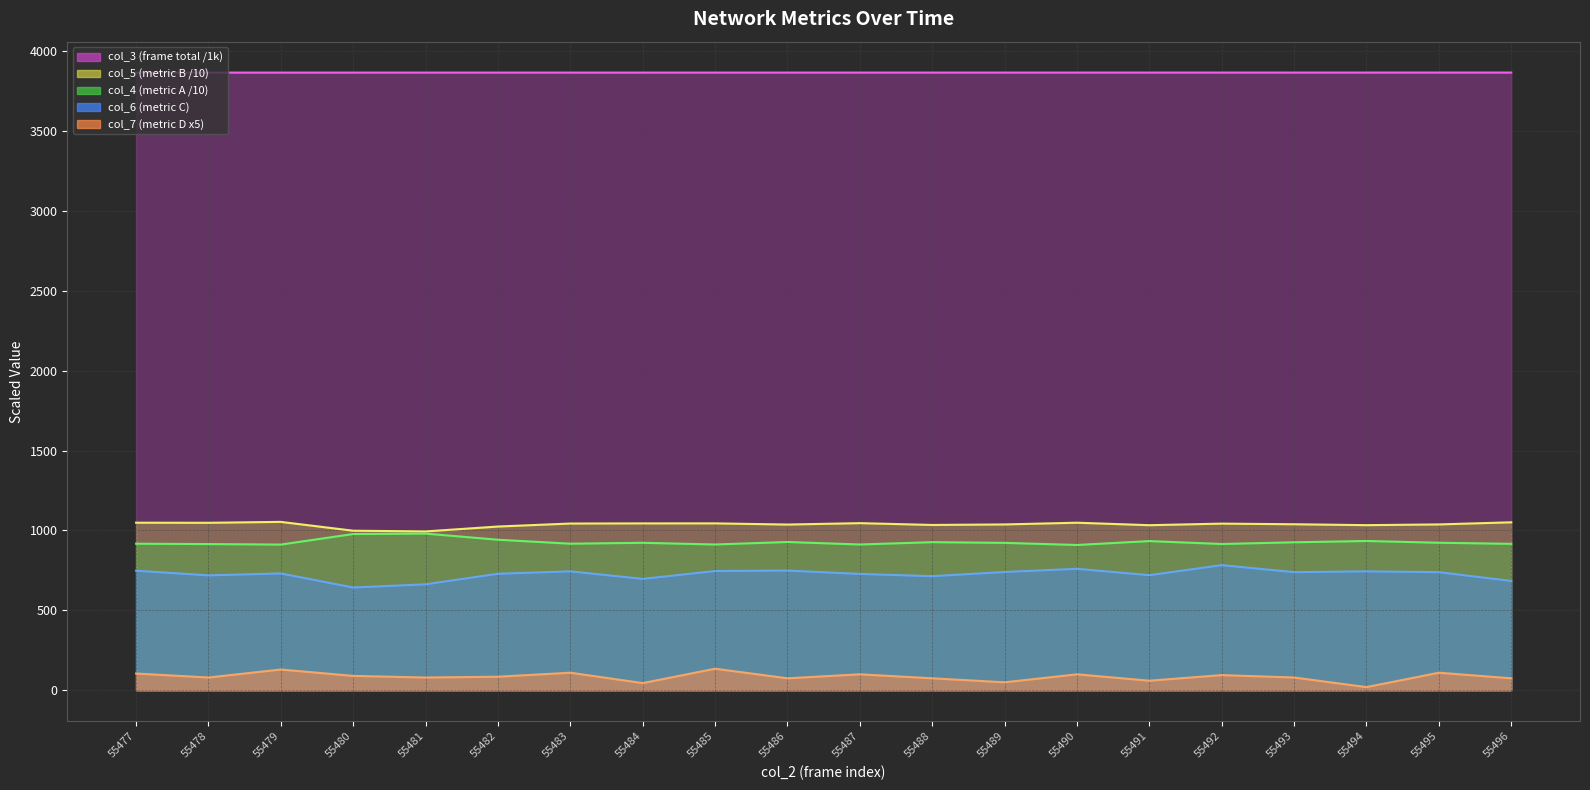

Between 55481 and 55483, which series saw the biggest shift?

col_6